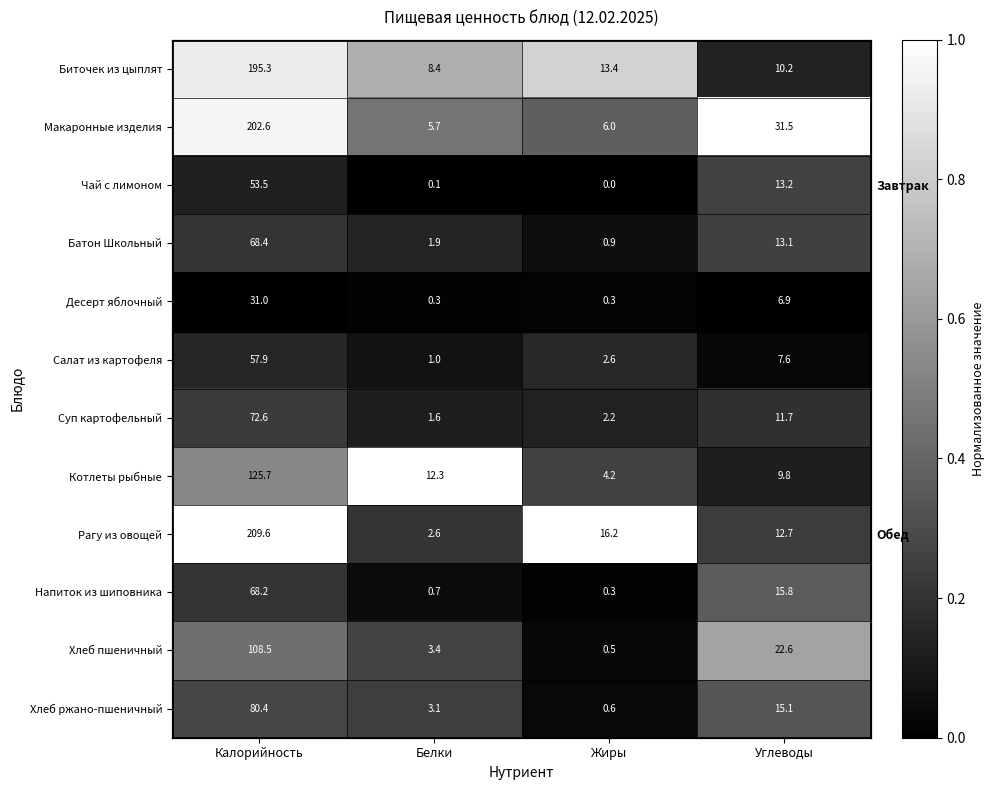

What is the difference between the second highest and minimum values in the Напиток из шиповника series?

0.2